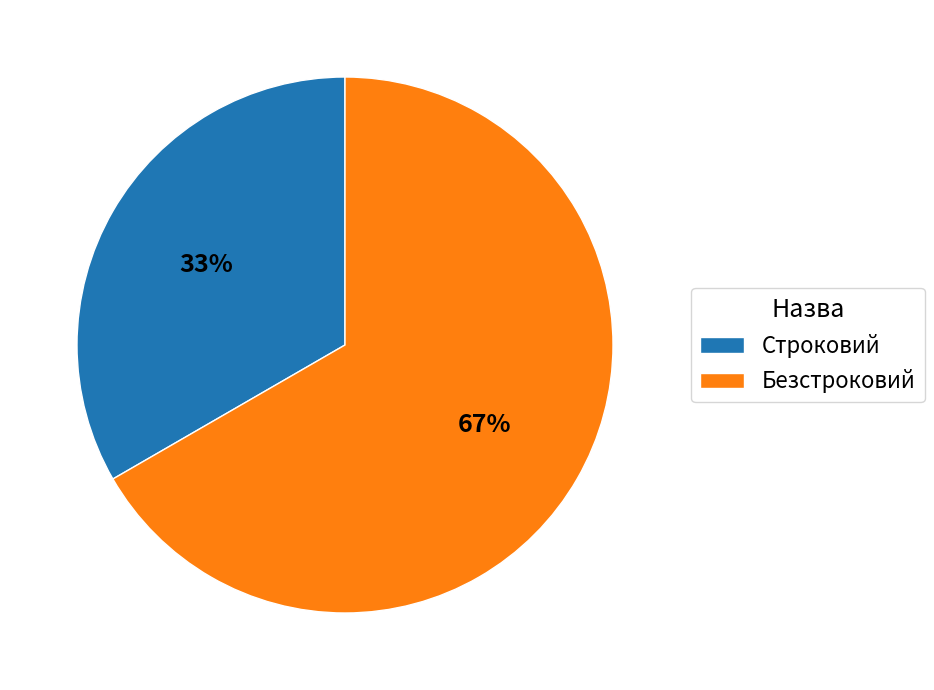

Approximately how many times larger is the value at Строковий compared to Безстроковий?

0.5